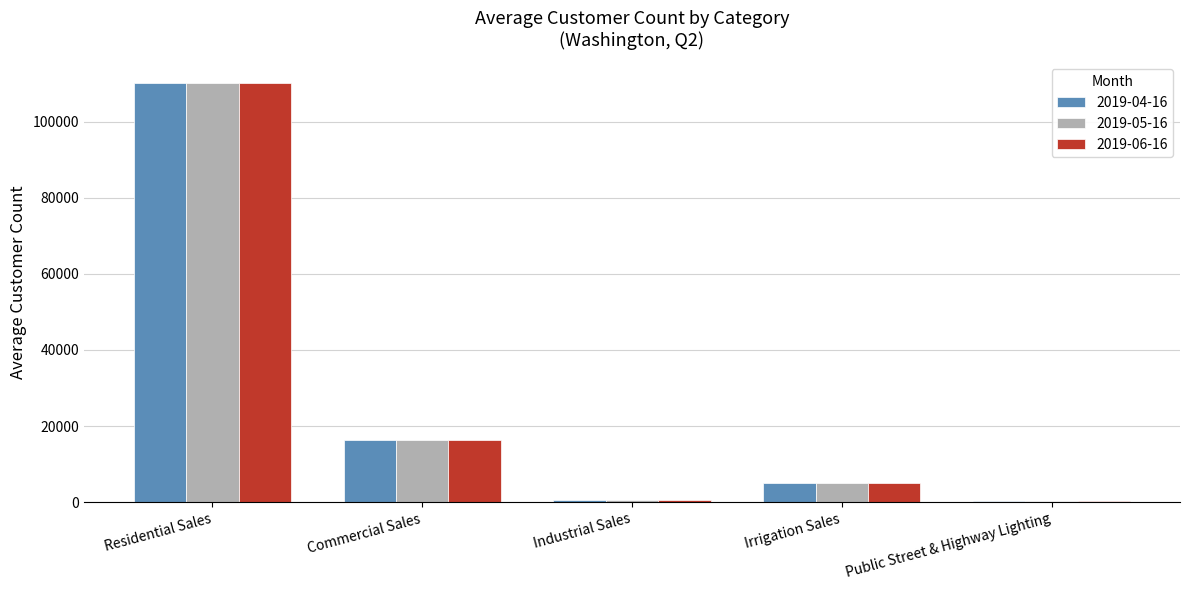

Count the number of data series in this chart.

3